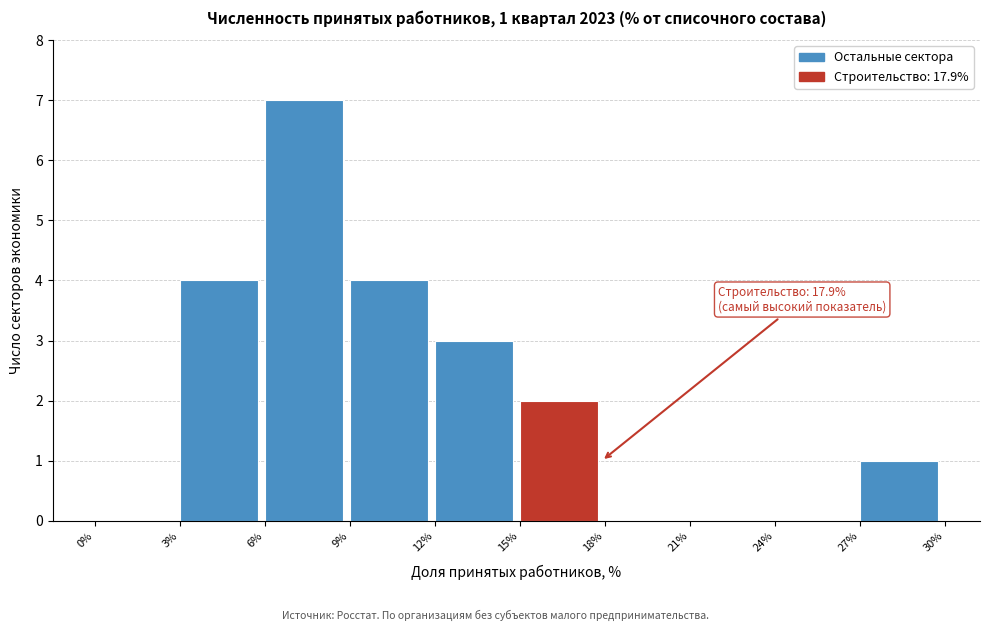

Which range on the x-axis has the tallest bar?

6% to 9%